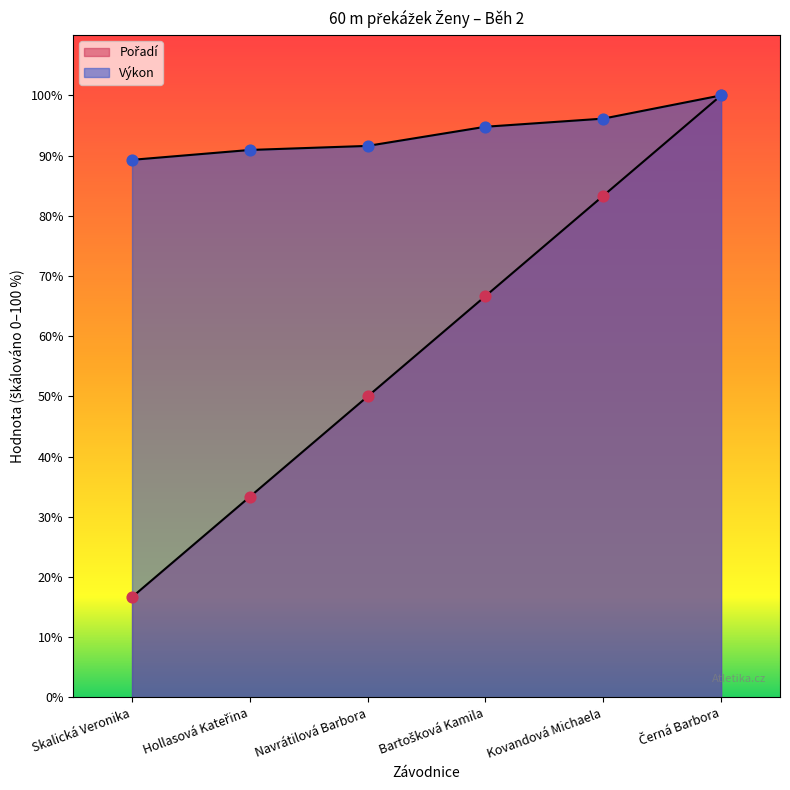

Which series has the largest total across all categories?

Výkon